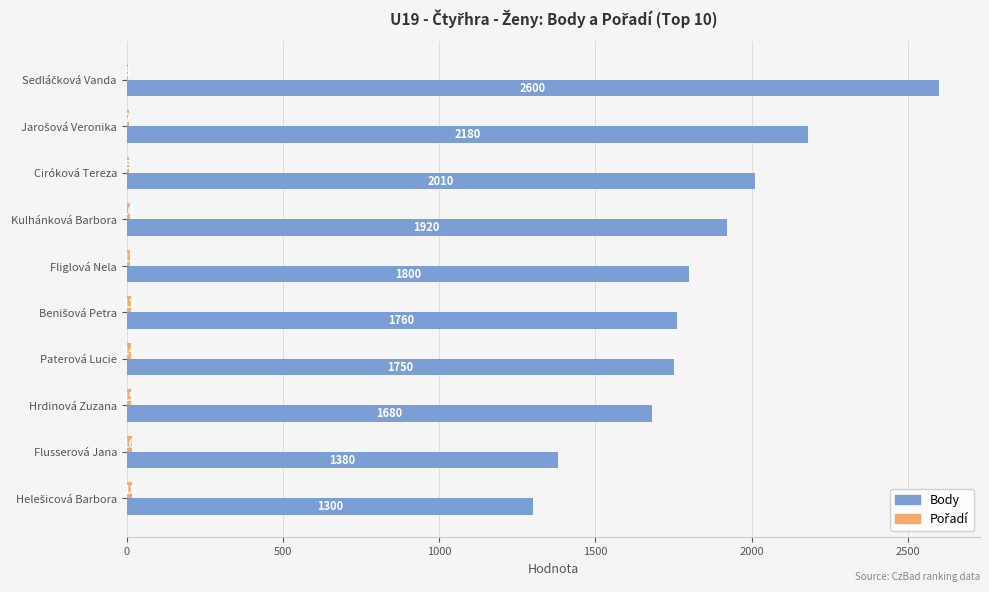

What is the sum of all Body values?

18380